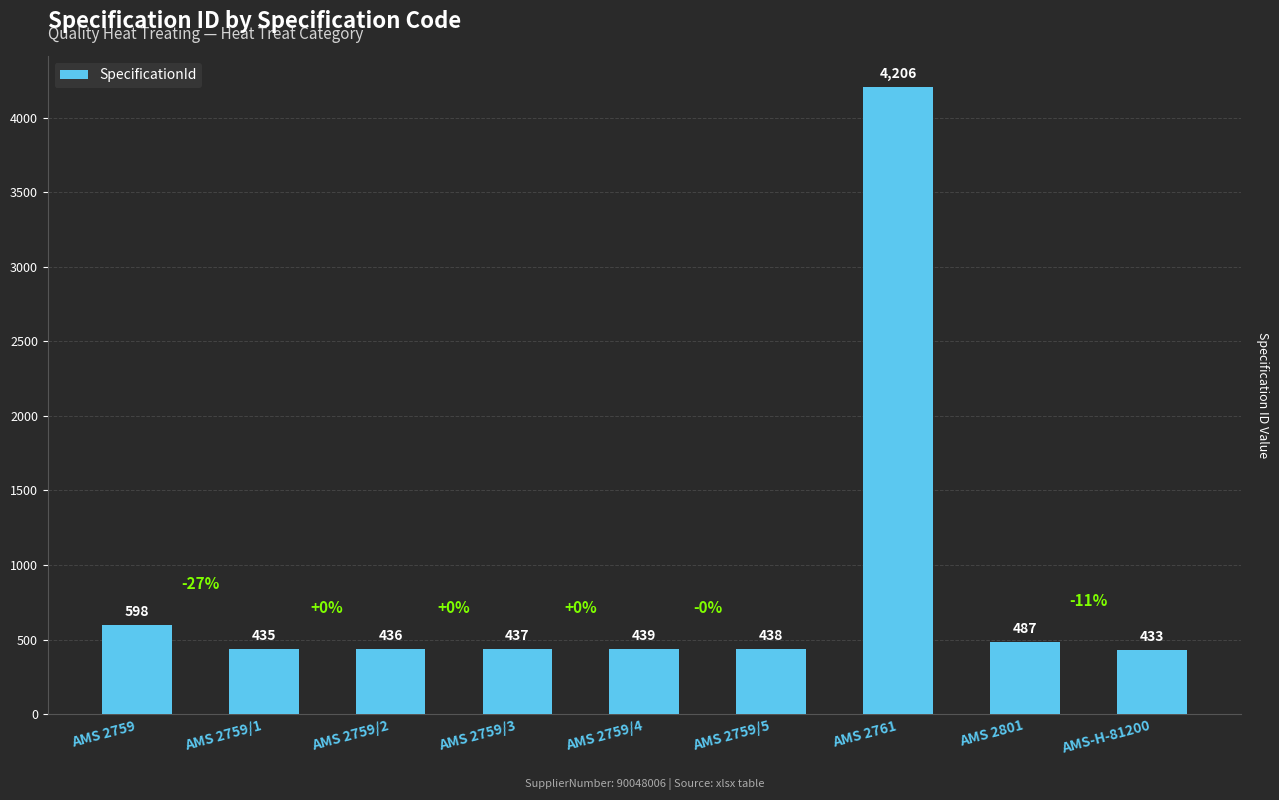

How many distinct data groups are displayed?

1